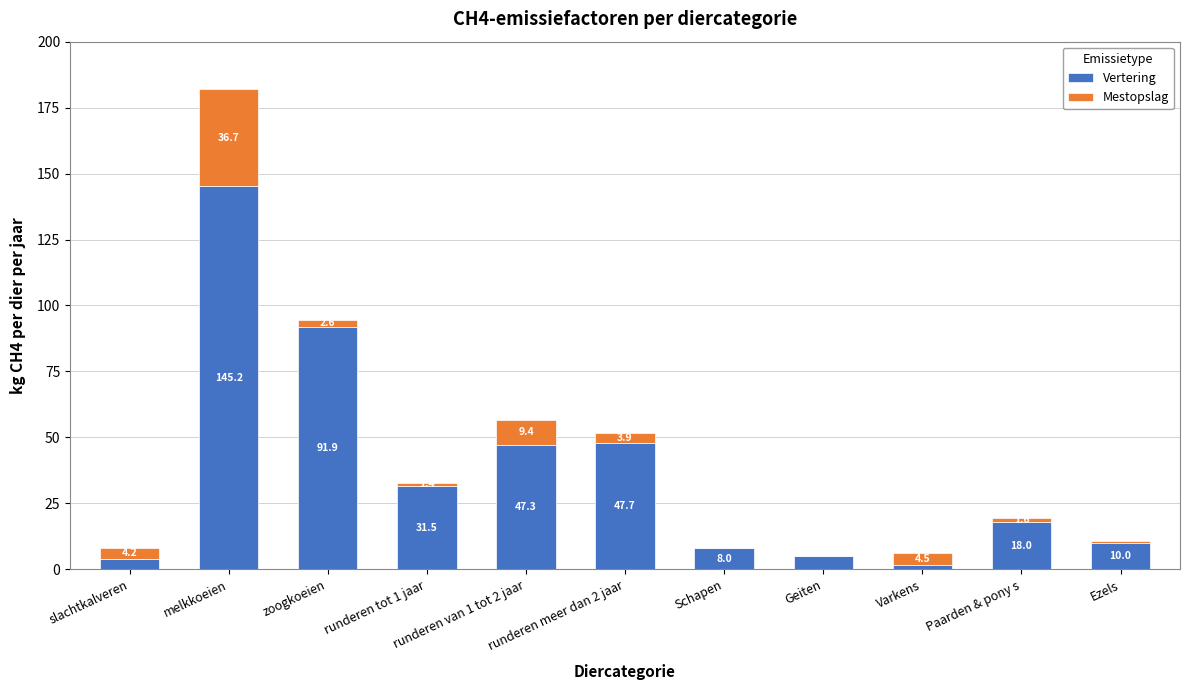

What is the total value across all series at Paarden & pony s?

19.6